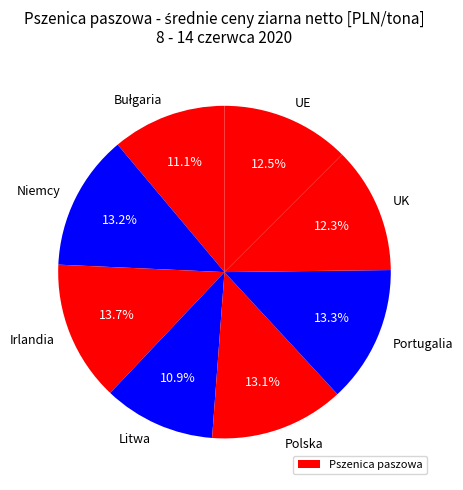

Which slice is the largest?

Irlandia